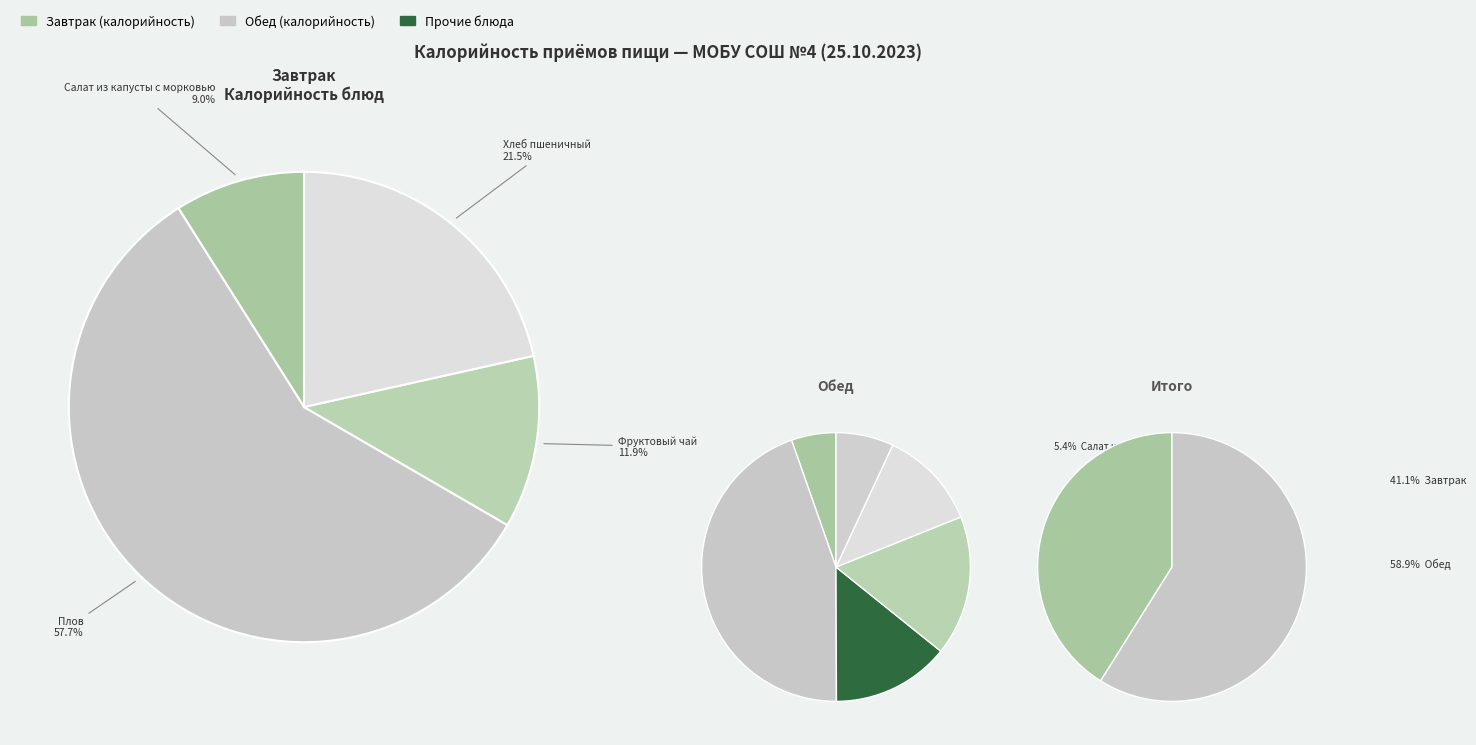

Combined, what portion of the pie is Обед and Завтрак?

100.0%